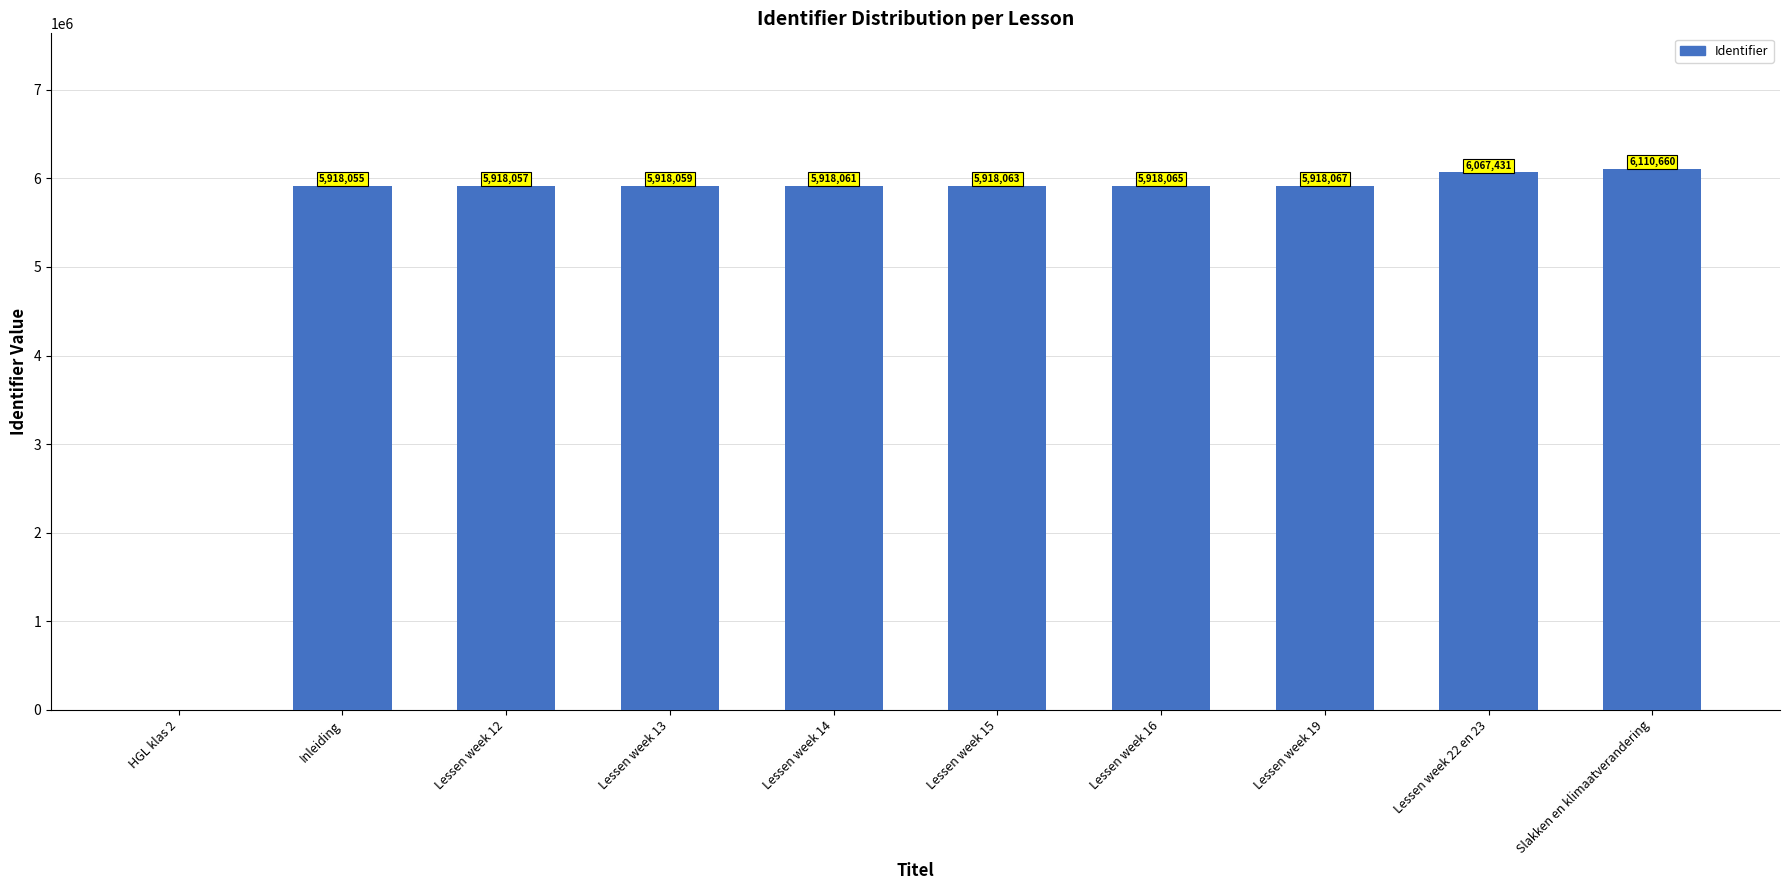

At which label is the value closest to 3055330?

Inleiding